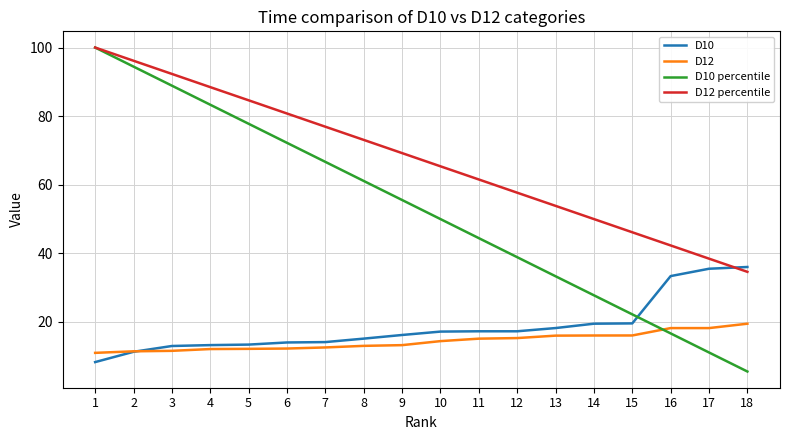

What is the sum of all D10 values?

332.9